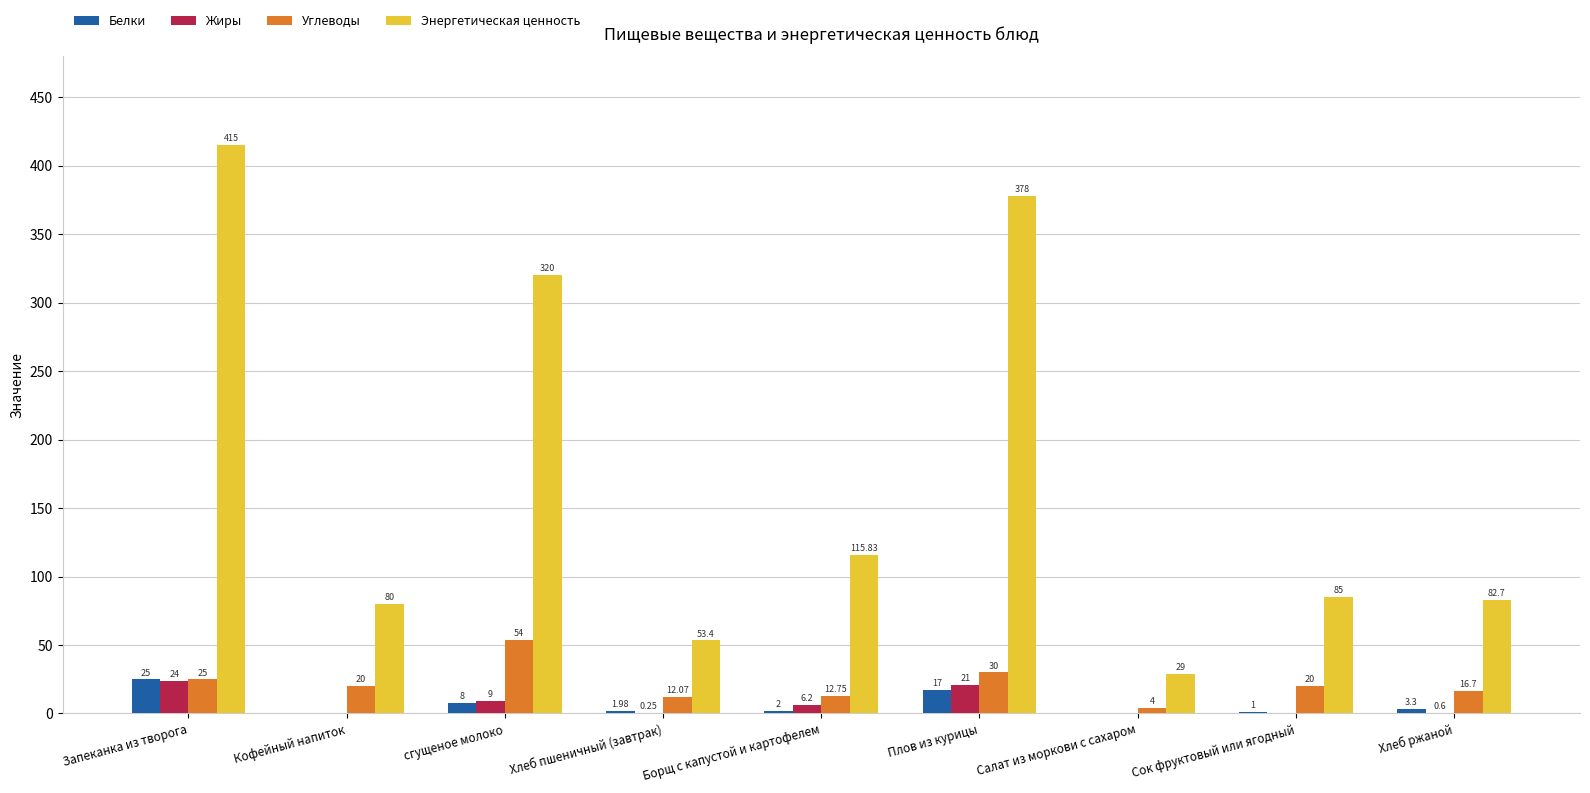

At which label does Энергетическая ценность reach its peak?

Запеканка из творога